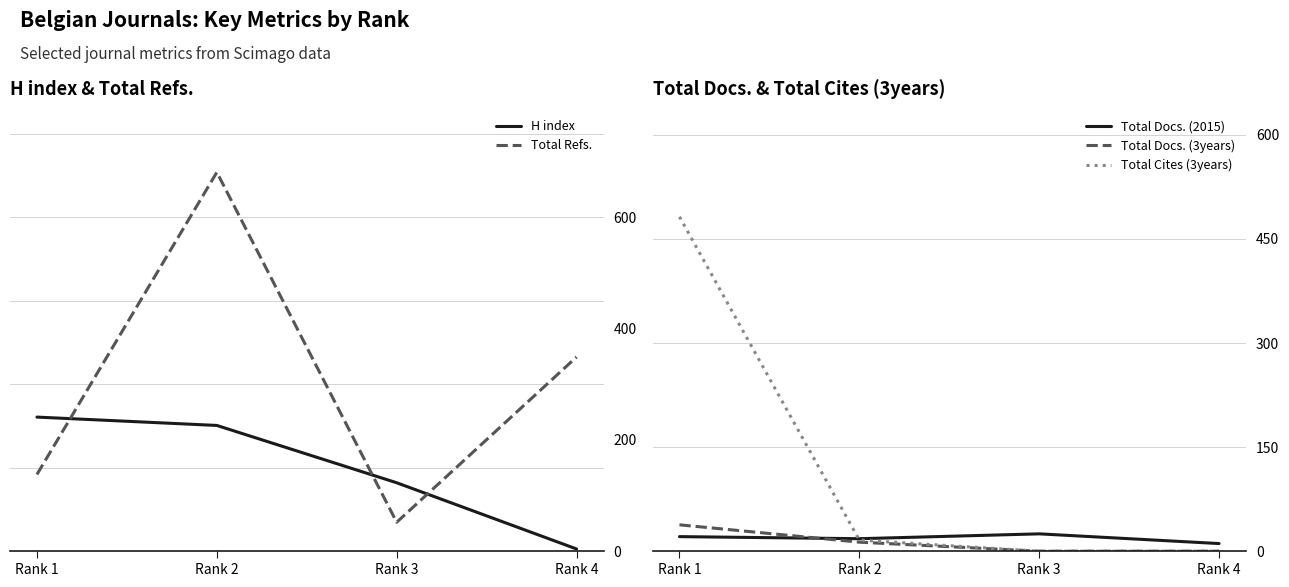

Between Rank 2 and Rank 3, which is larger?

Rank 2